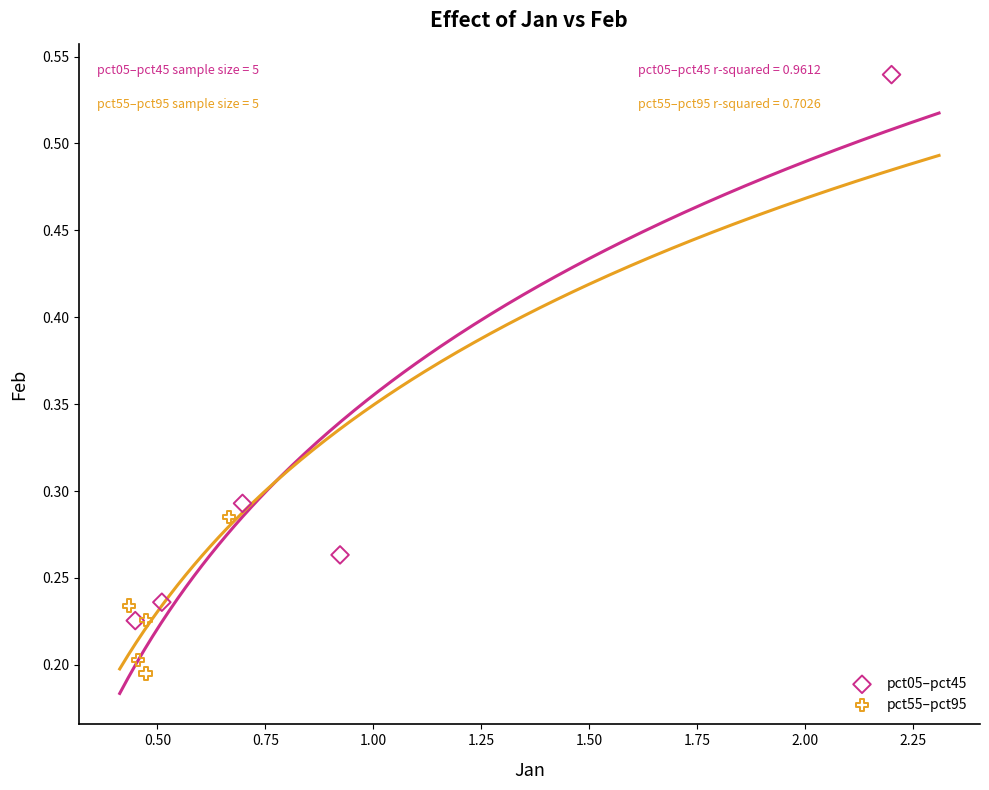

What are all the series names shown in the legend?

pct05–pct45, pct55–pct95